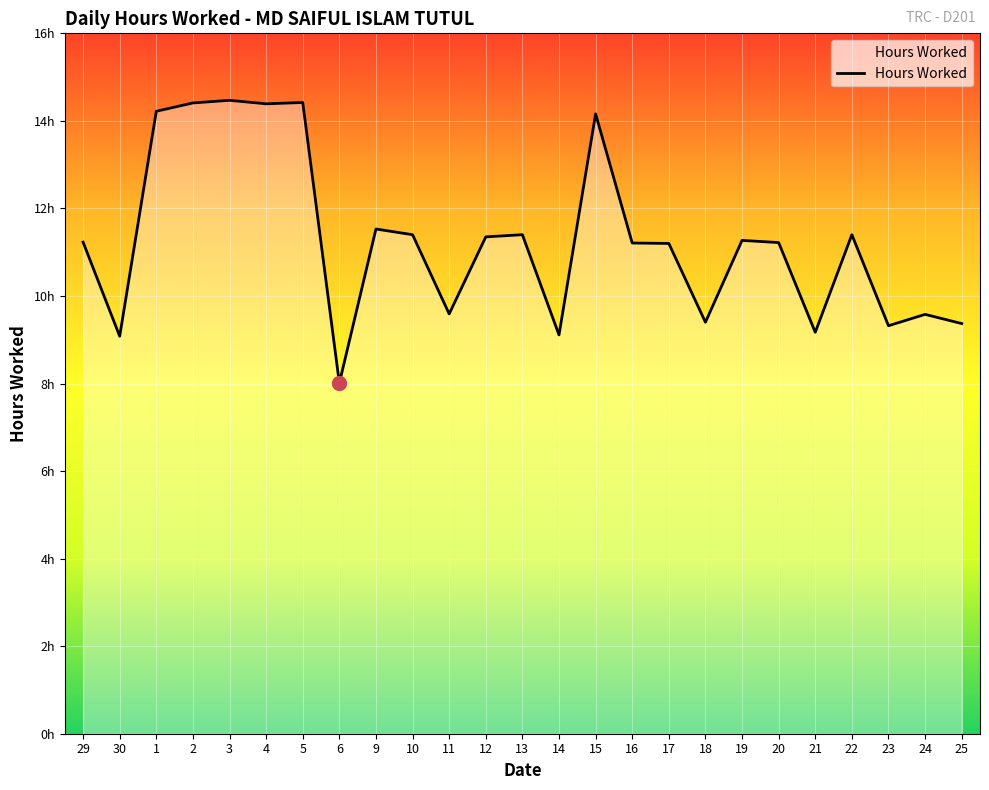

True or false: the data has more than 2 interior local peaks.

True